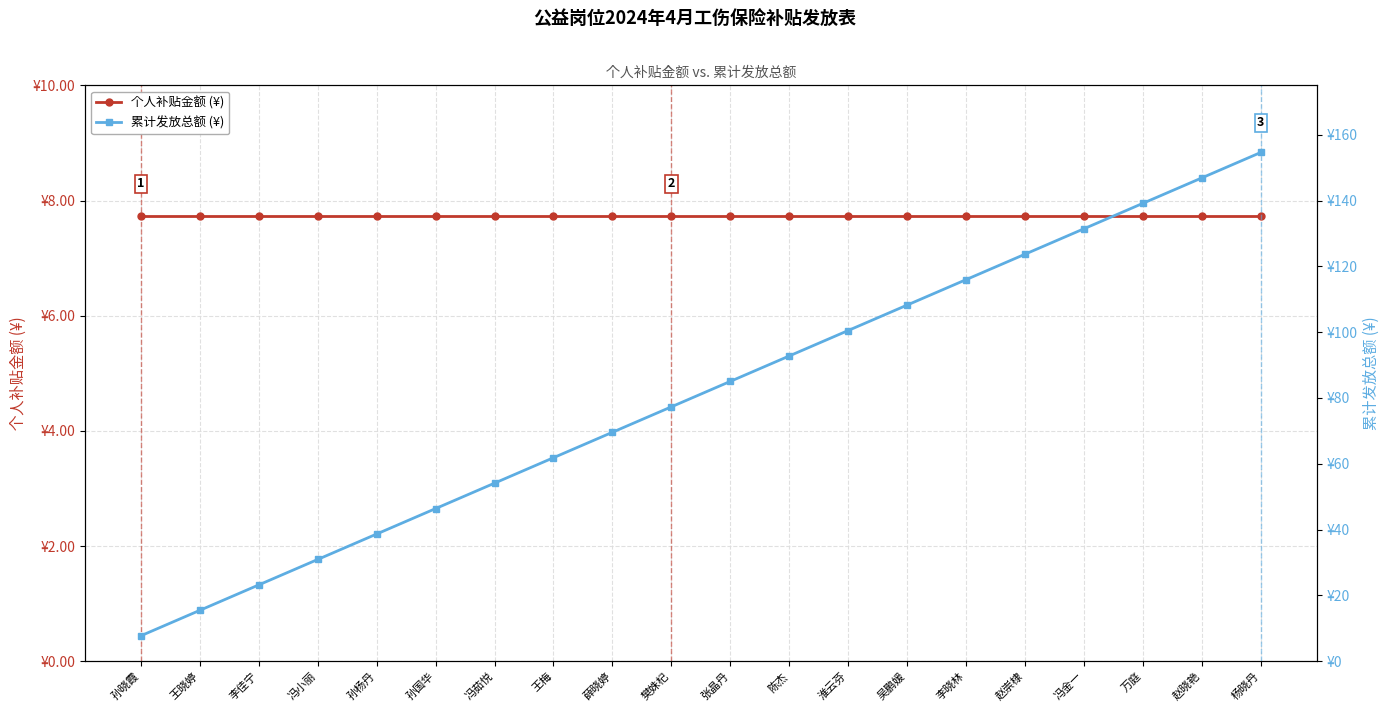

At which label does 个人补贴金额 (¥) reach its peak?

孙晓霞